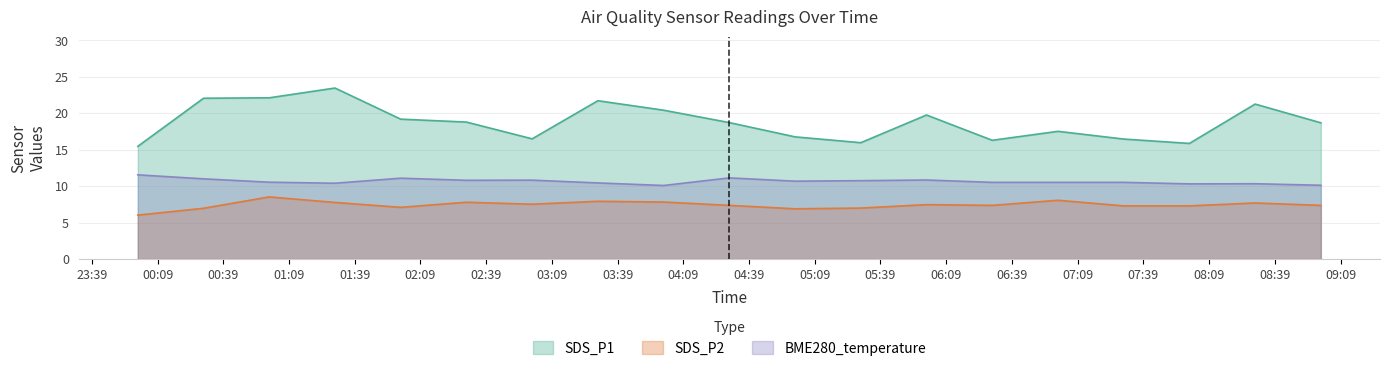

How many interior local valleys does the SDS_P2 series have?

4